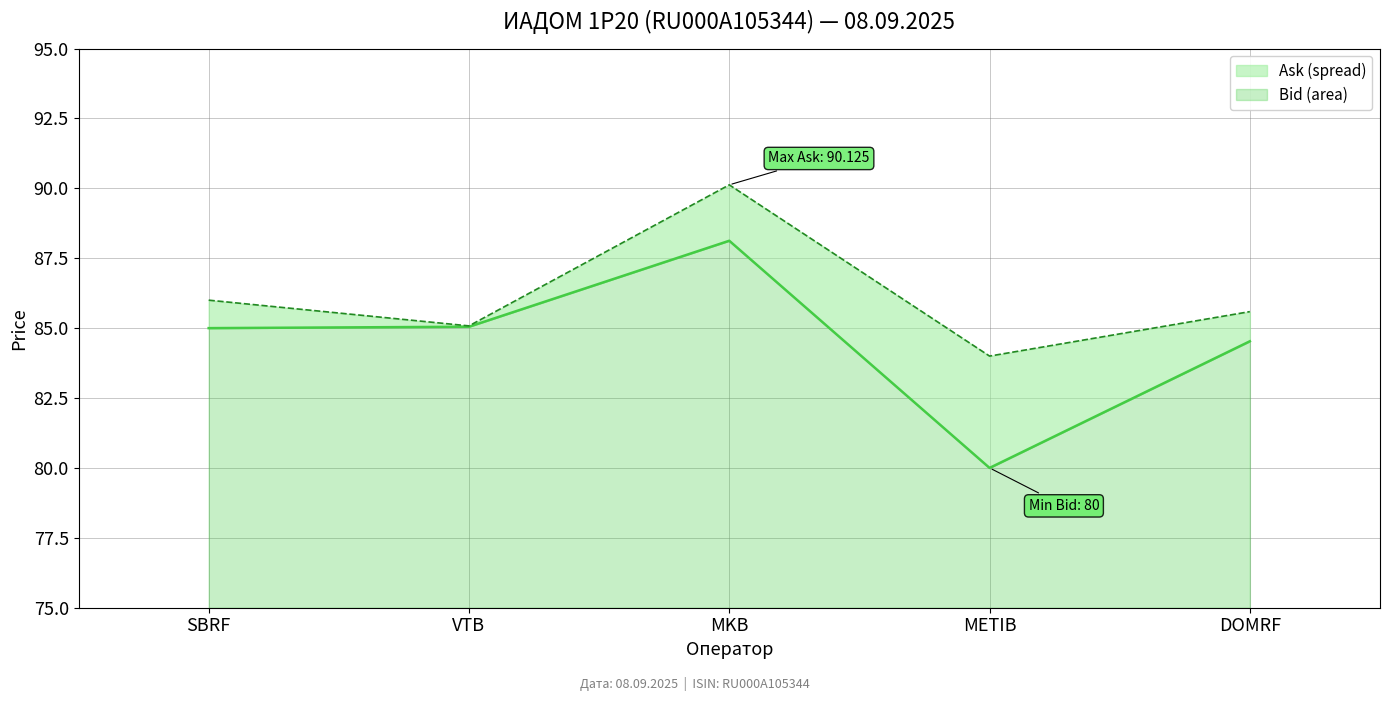

Between SBRF and VTB, which series saw the biggest shift?

Ask